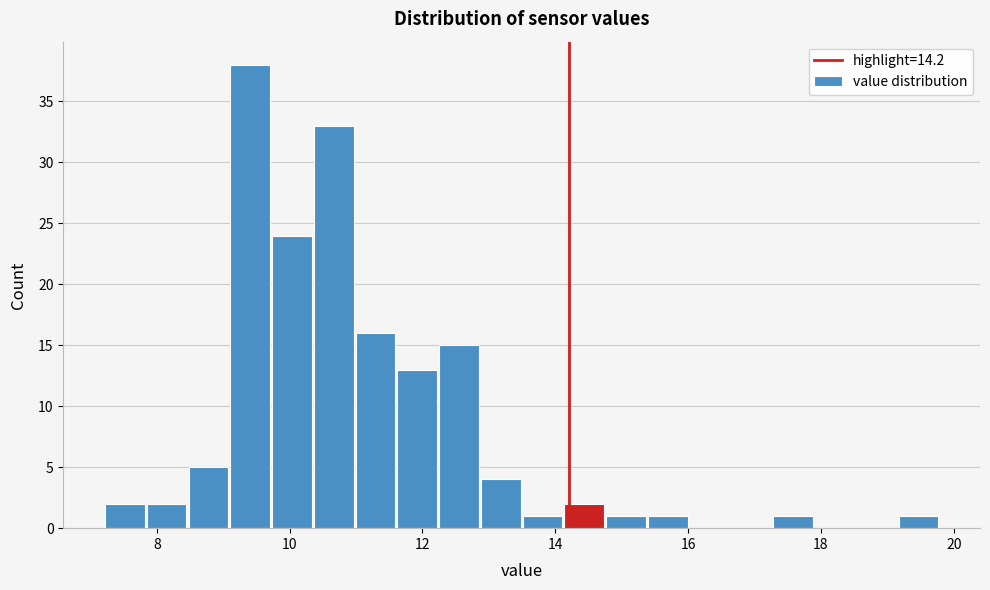

Read against the x-axis, roughly where is the centre of the tallest bar?

9.4